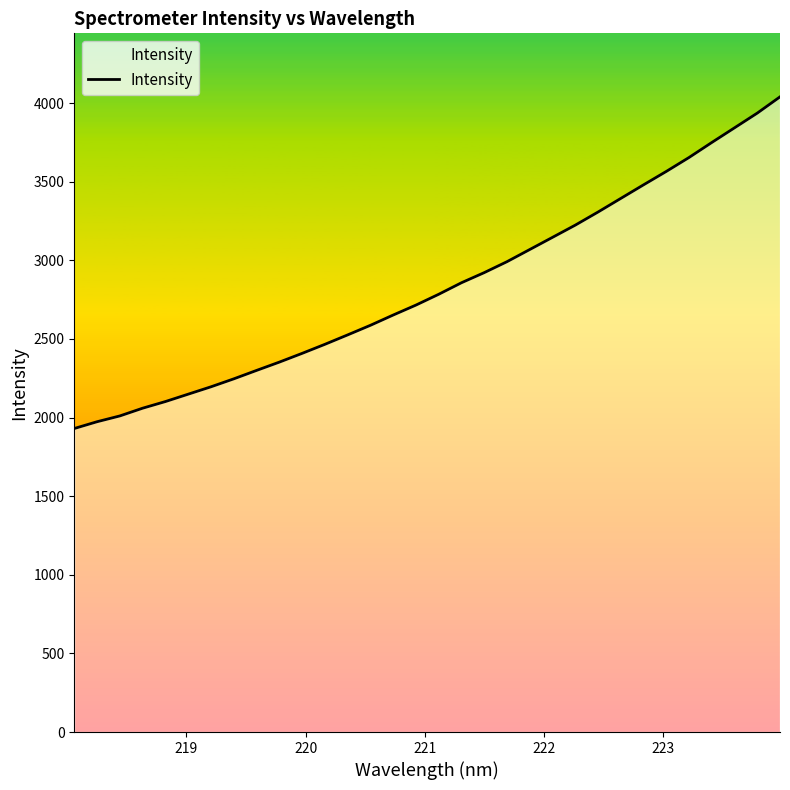

What is the difference between the maximum and minimum values?

2109.5